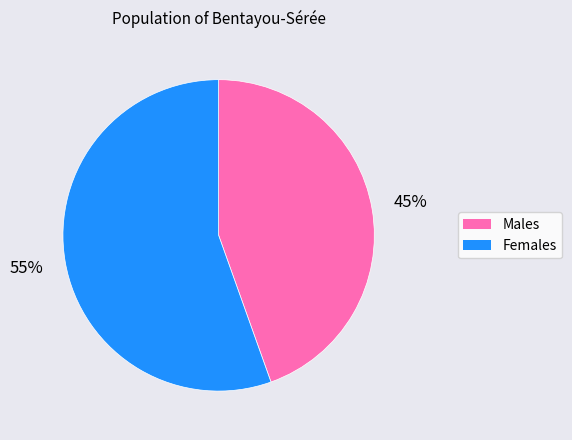

Is the sum of Females and Males greater than half?

Yes